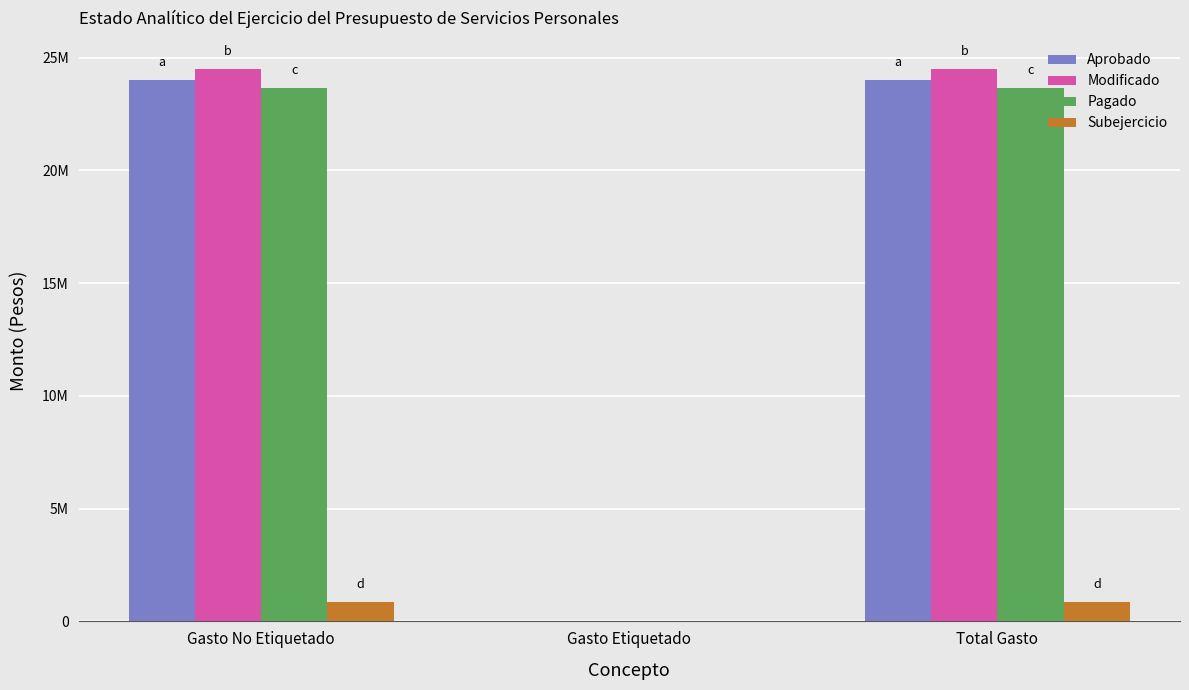

Which category has the lowest value in the Aprobado series?

Gasto Etiquetado